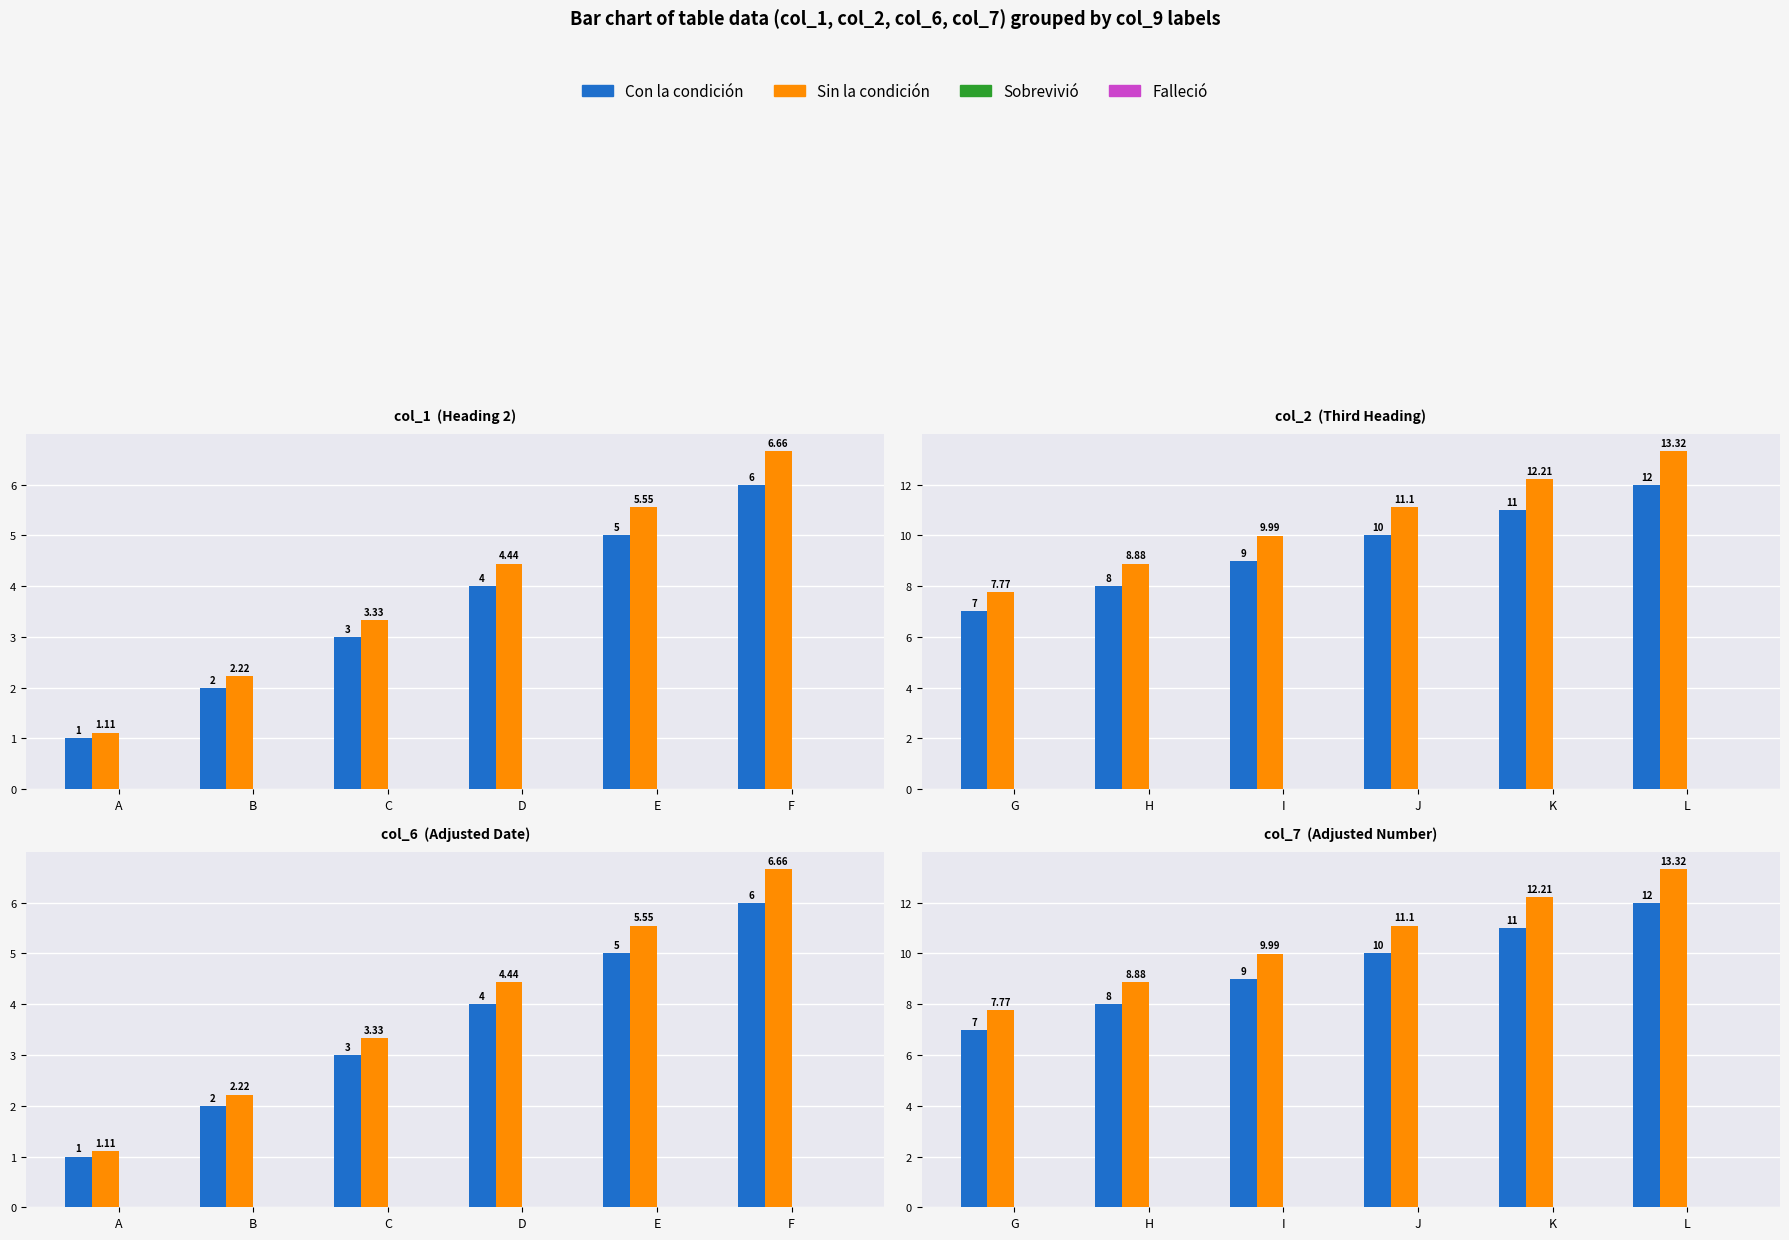

Rank the series at H from highest to lowest value.

Sin la condición, Con la condición, Sobrevivió, Falleció